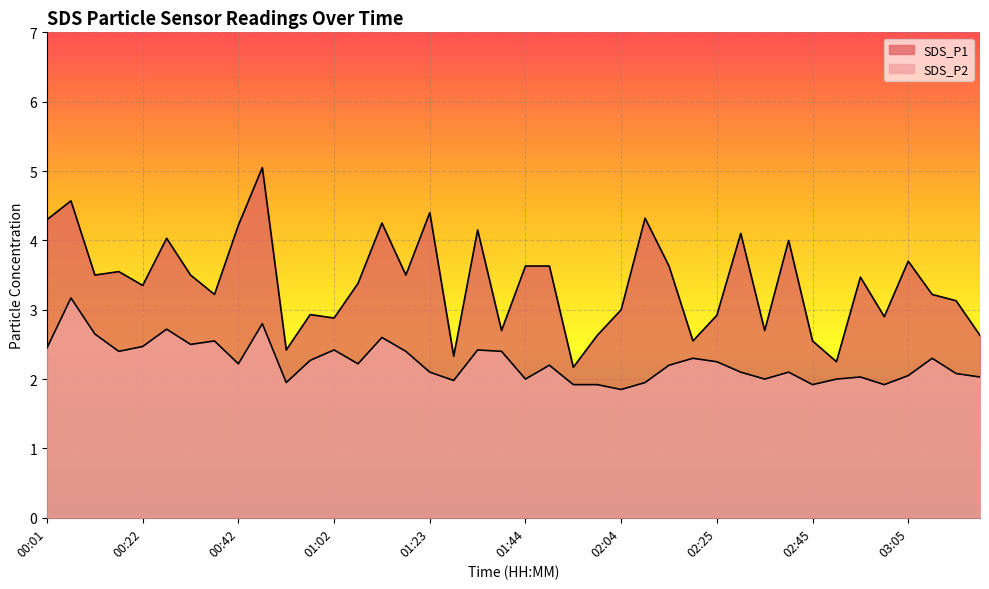

Rank the categories by SDS_P1 value from lowest to highest.

01:54, 02:50, 01:28, 00:52, 02:20, 02:45, 01:59, 03:21, 01:39, 02:35, 01:02, 03:00, 02:25, 00:57, 02:04, 03:15, 00:37, 03:10, 00:22, 01:08, 02:55, 00:12, 00:32, 01:18, 00:17, 01:44, 01:49, 02:15, 03:05, 02:40, 00:27, 02:30, 01:34, 00:42, 01:13, 00:01, 02:09, 01:23, 00:07, 00:47